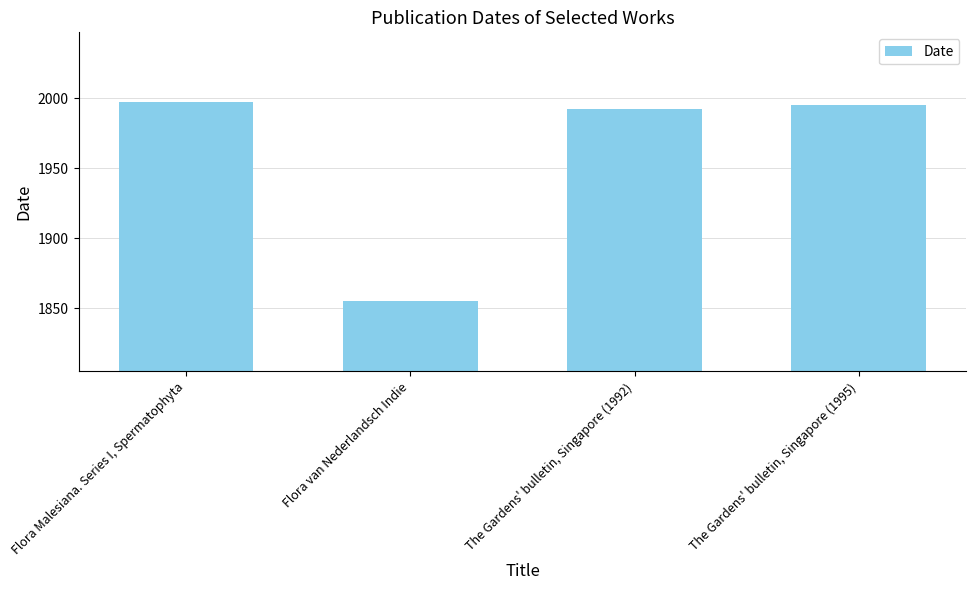

Which category has the highest value across all series?

Flora Malesiana. Series I, Spermatophyta